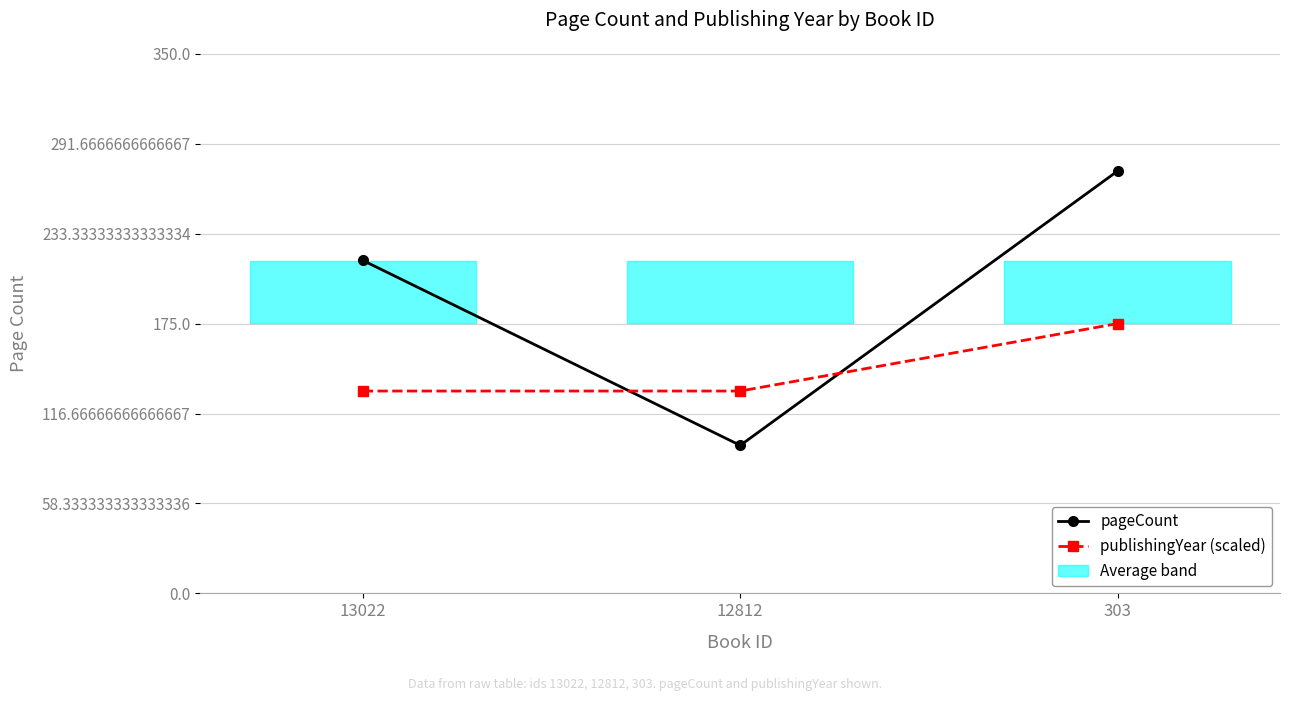

Is this an area chart (filled region under the line)?

No